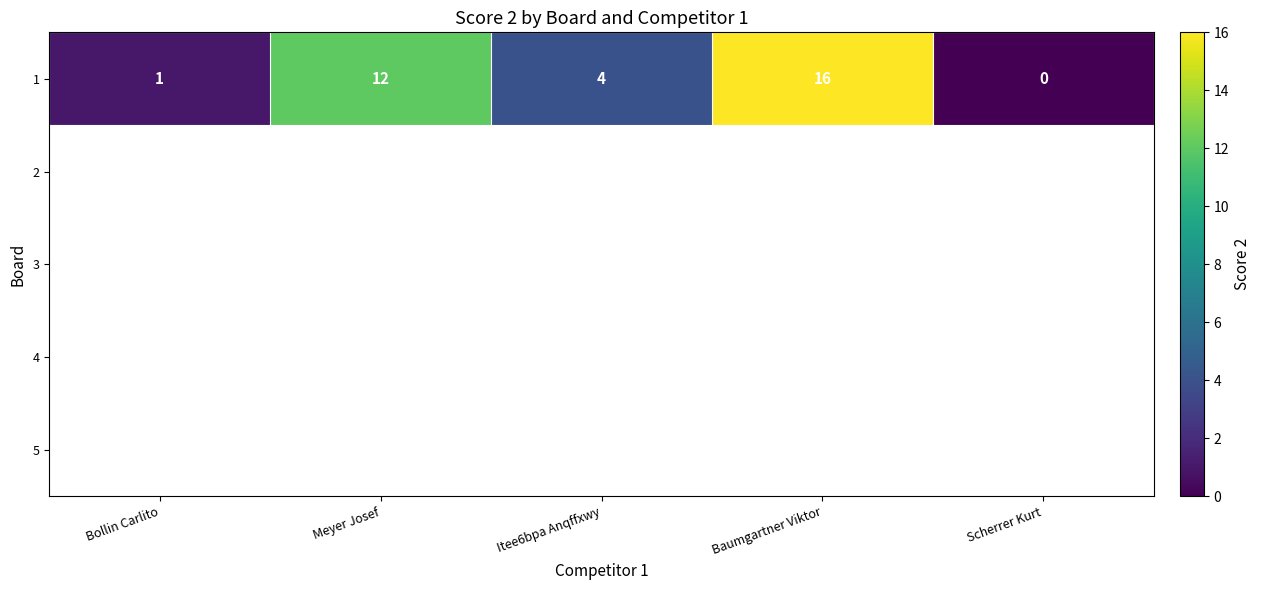

List the labels in order of 1 value, smallest first.

Scherrer Kurt, Bollin Carlito, Itee6bpa Anqffxwy, Meyer Josef, Baumgartner Viktor